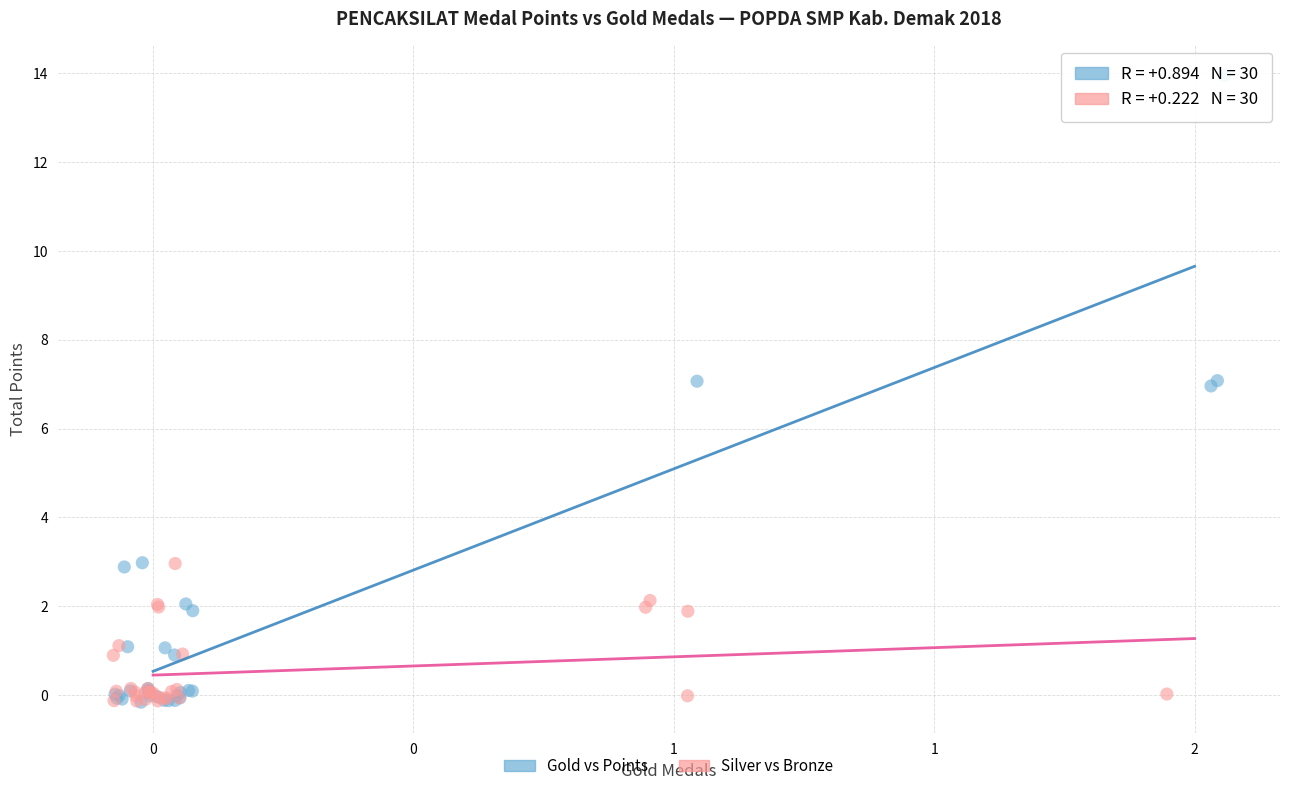

Which series has the widest spread of Y values?

Gold vs Points